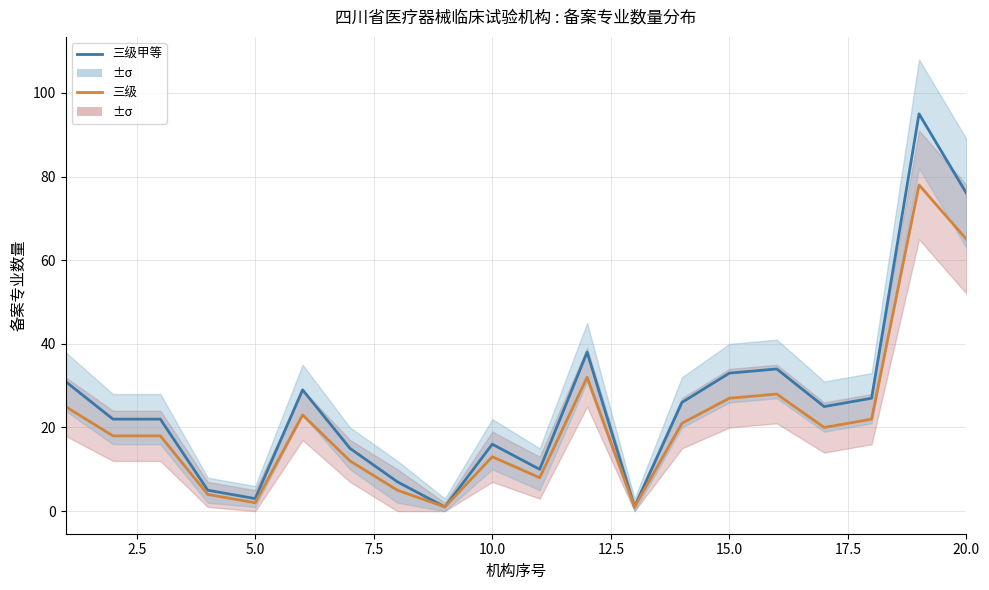

How many interior local peaks does the 三级甲等 series have?

5